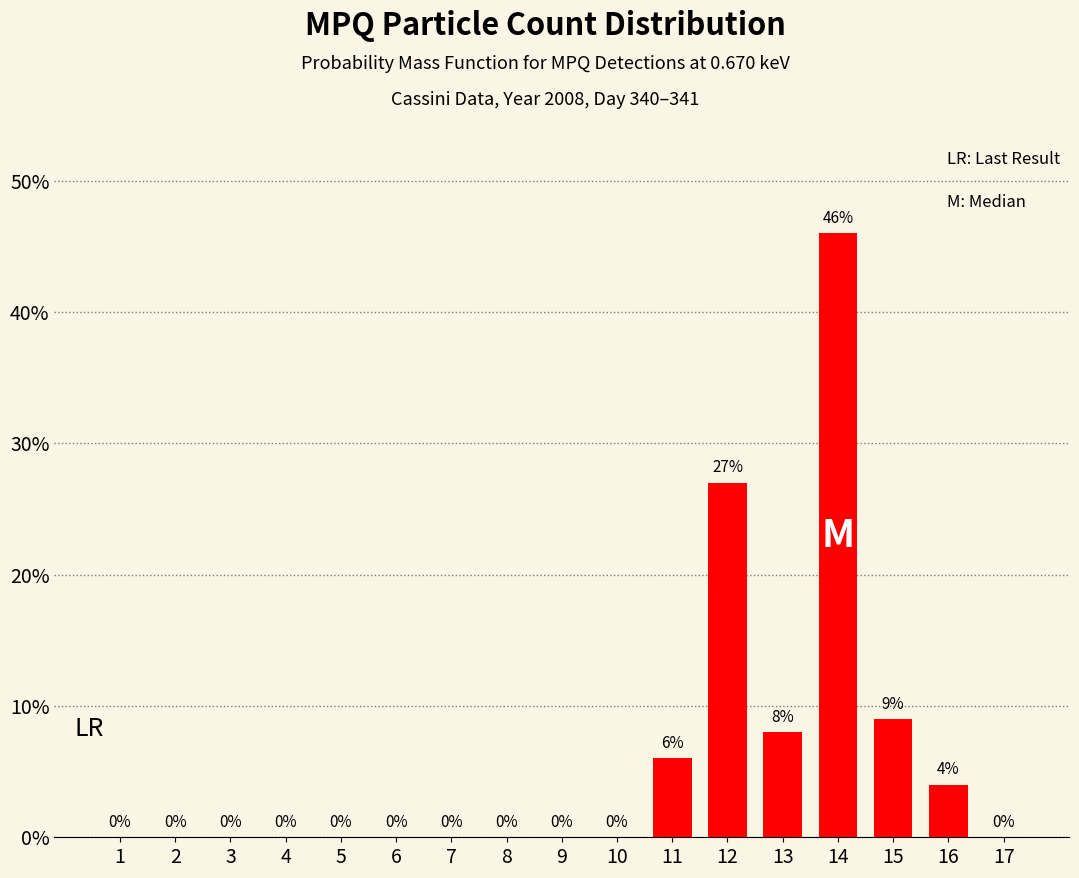

Reading left to right, list all the values displayed in this chart.

1=0	2=0	3=0	4=0	5=0	6=0	7=0	8=0	9=0	10=0	11=6	12=27	13=8	14=46	15=9	16=4	17=0